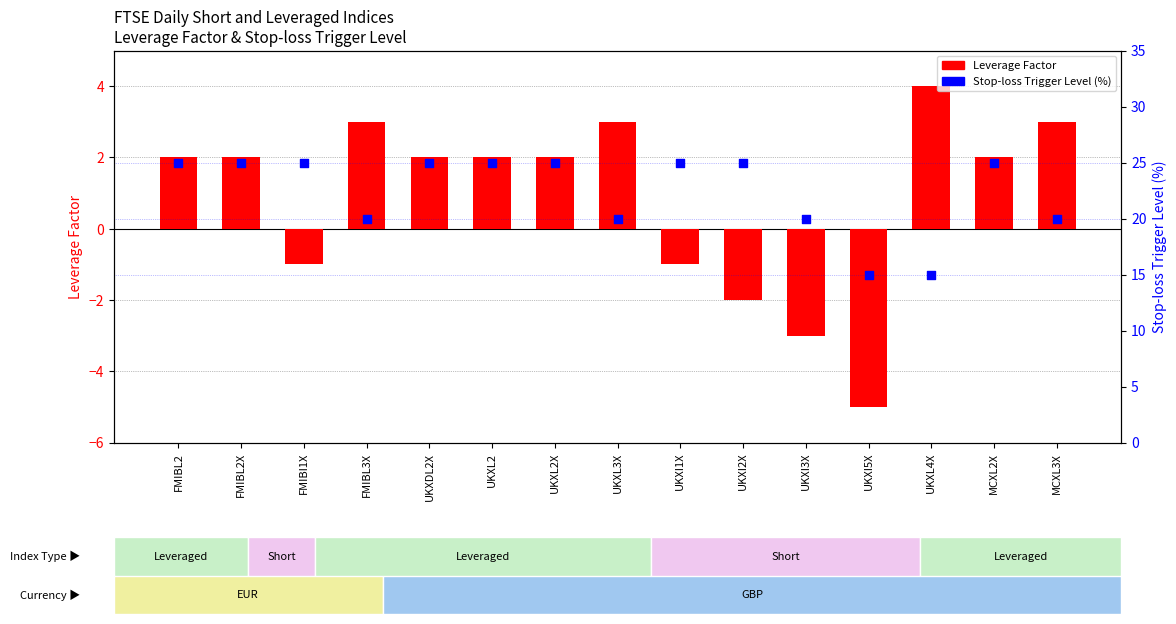

Which series contains the highest Y value?

Stop-loss Trigger Level (%)